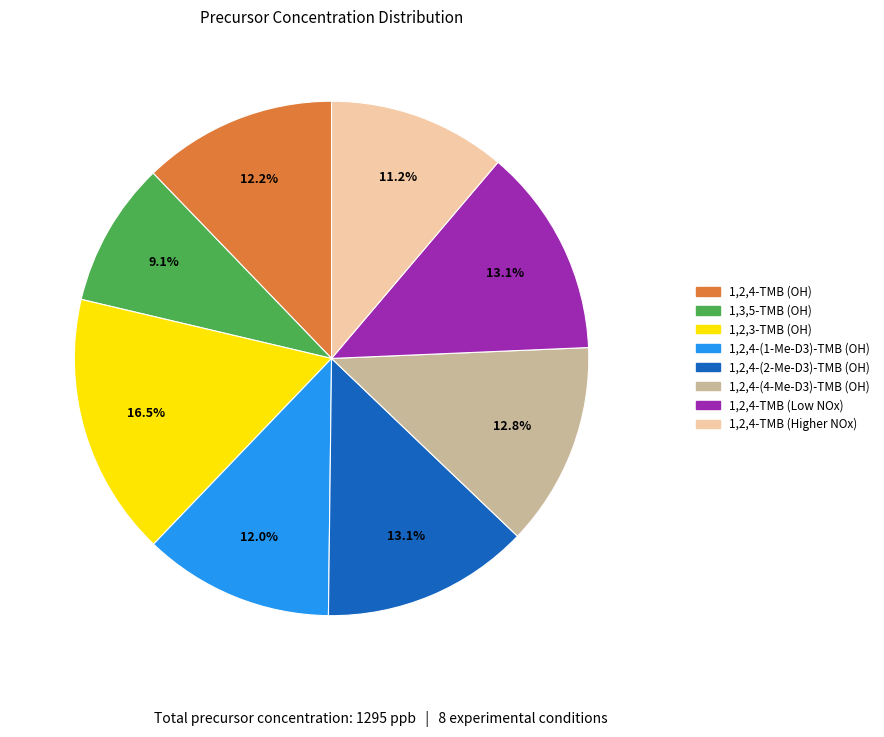

Does any single category account for the majority?

No